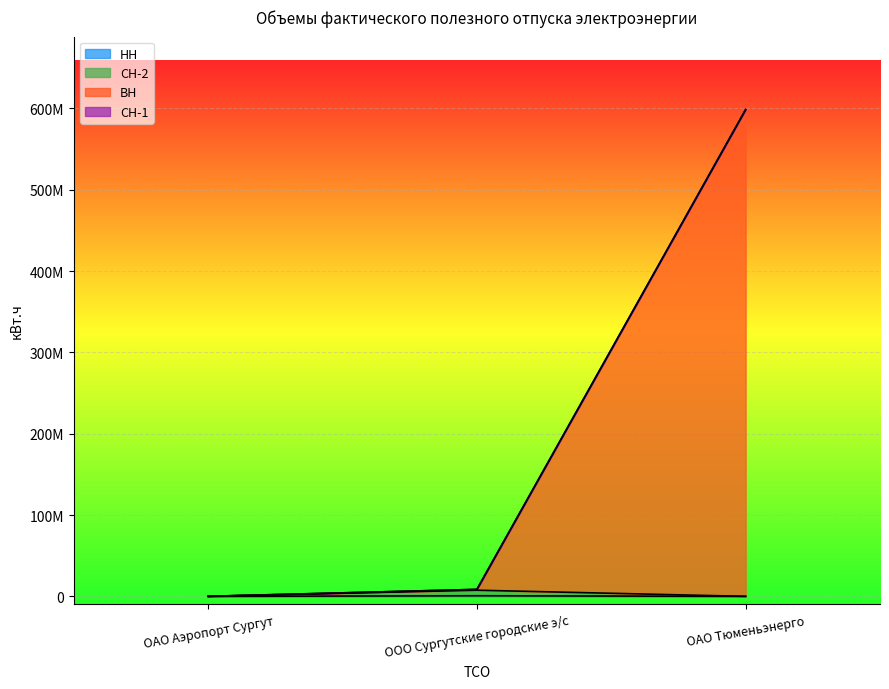

Rank the categories by СН-2 value from lowest to highest.

ОАО Тюменьэнерго, ОАО Аэропорт Сургут, ООО Сургутские городские э/с